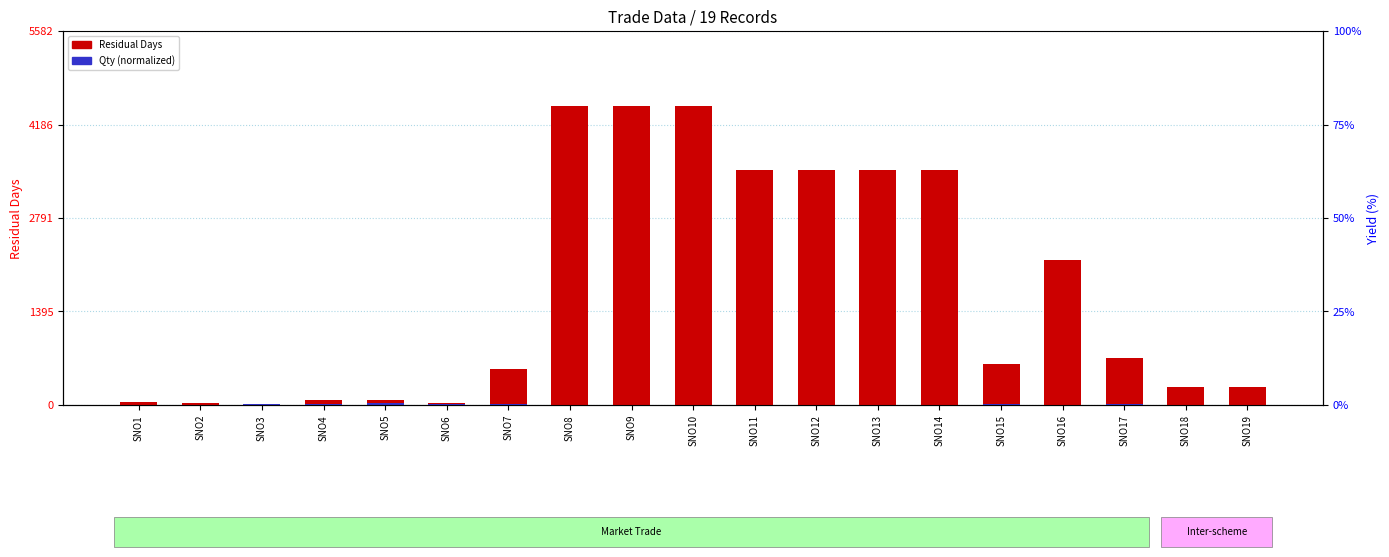

Are the bars horizontal?

No